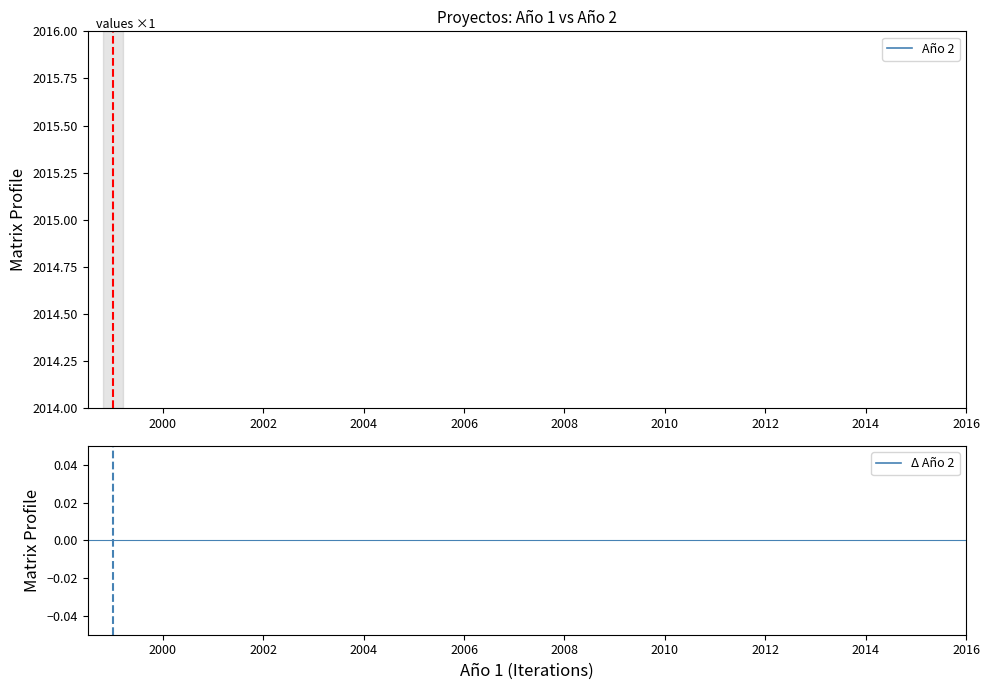

What are all the series names shown in the legend?

Año 2, Δ Año 2